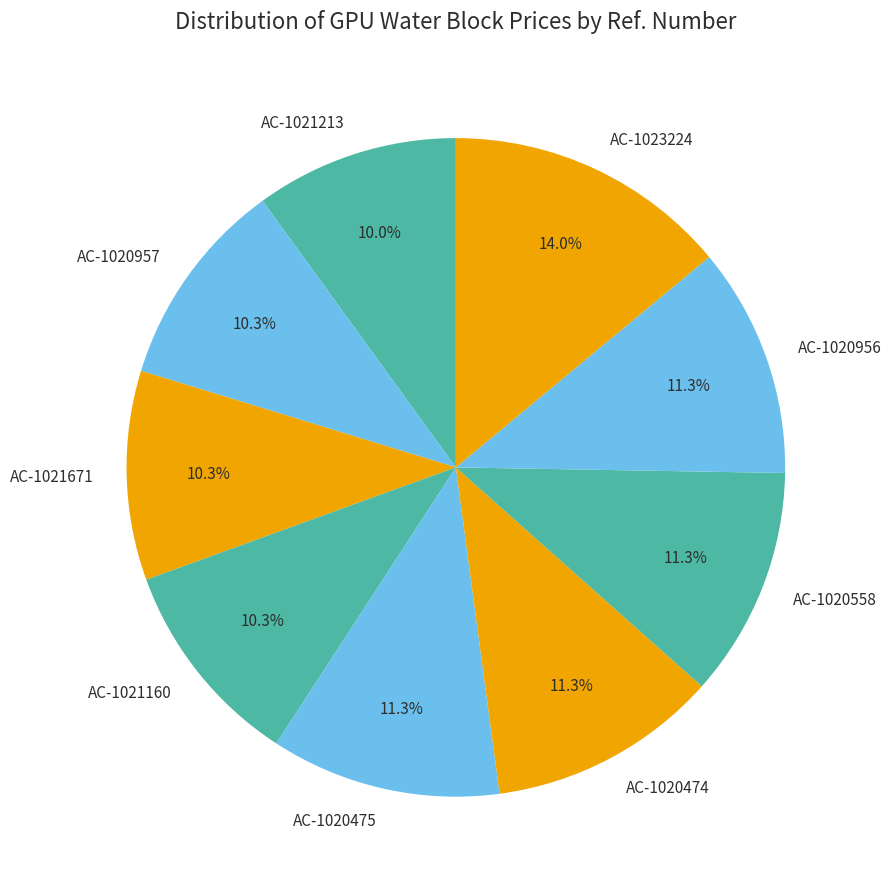

To the nearest percent, what is the difference between the AC-1020475 and AC-1021671 slice percentages?

1%